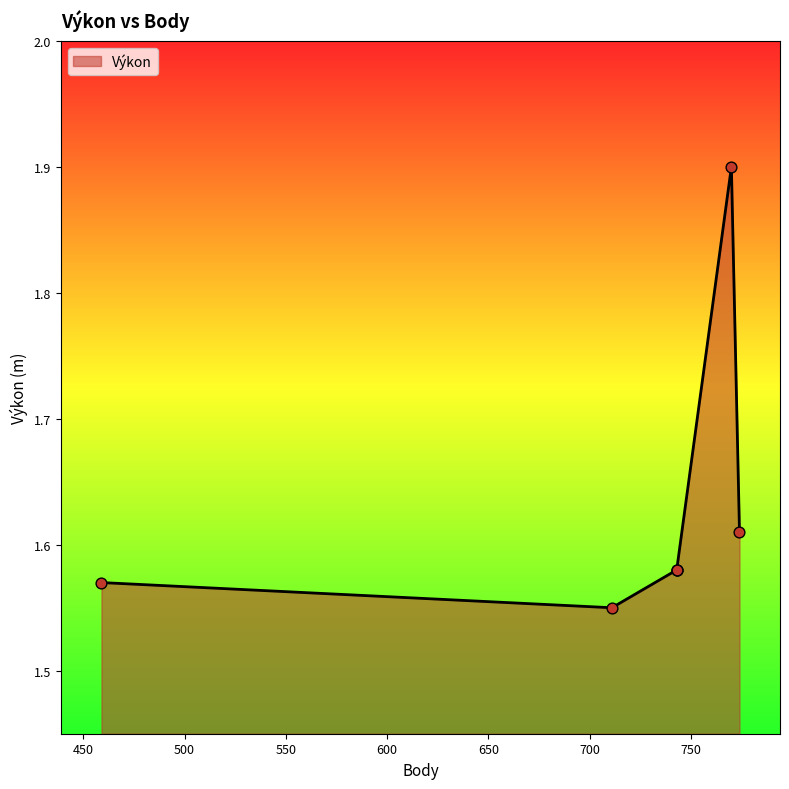

Between 770 and 774, which is larger?

770